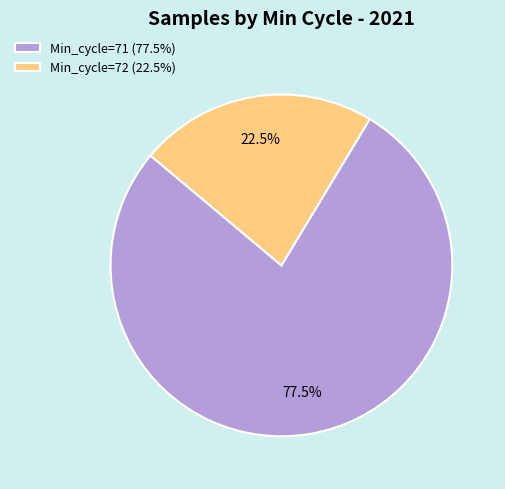

To the nearest percent, what is the average slice percentage?

50%